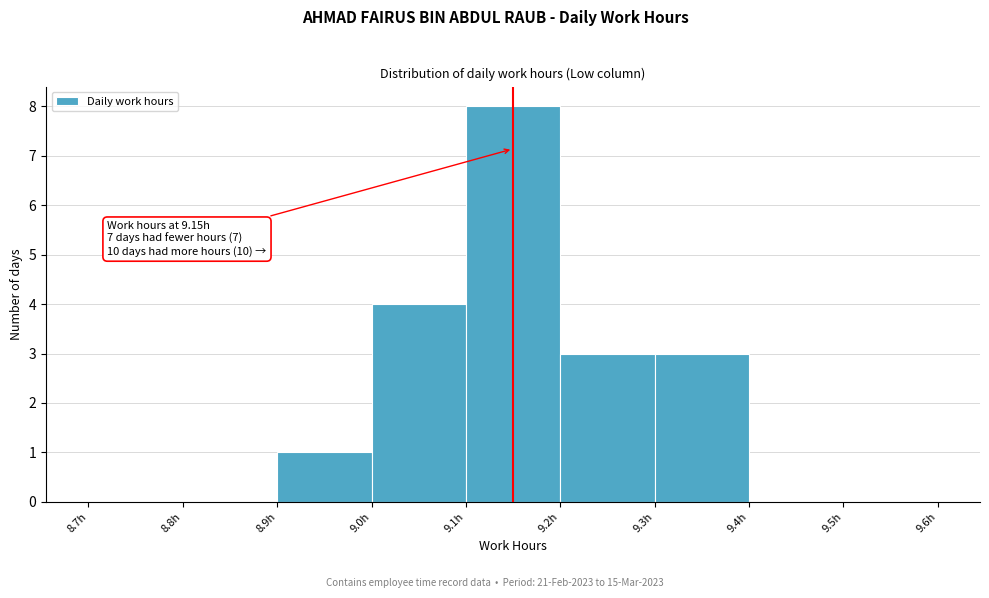

Which range on the x-axis has the tallest bar?

9.1 to 9.2